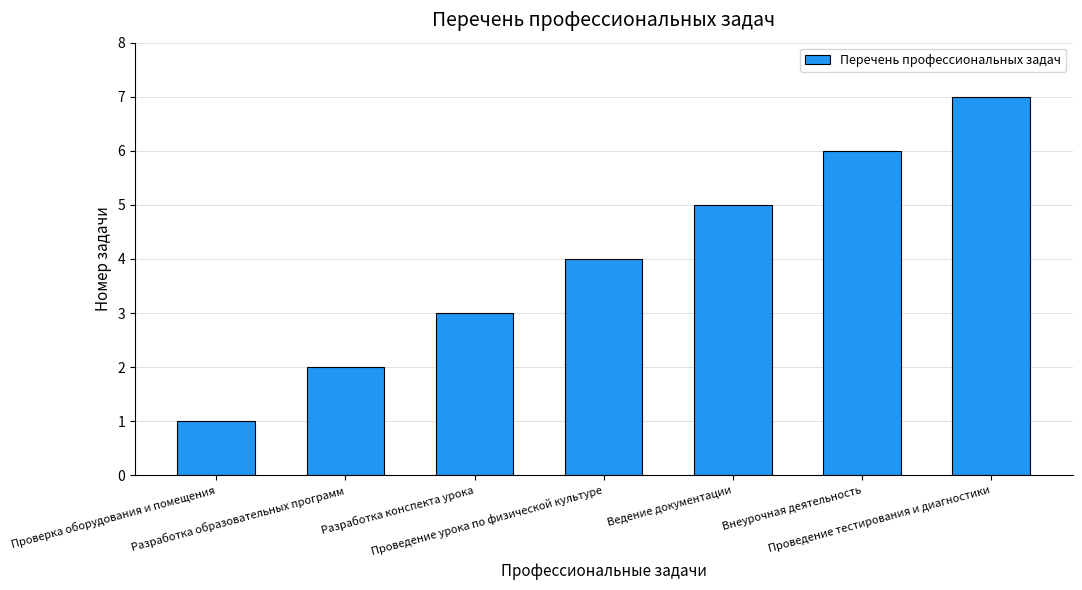

What is the sum of all values?

28